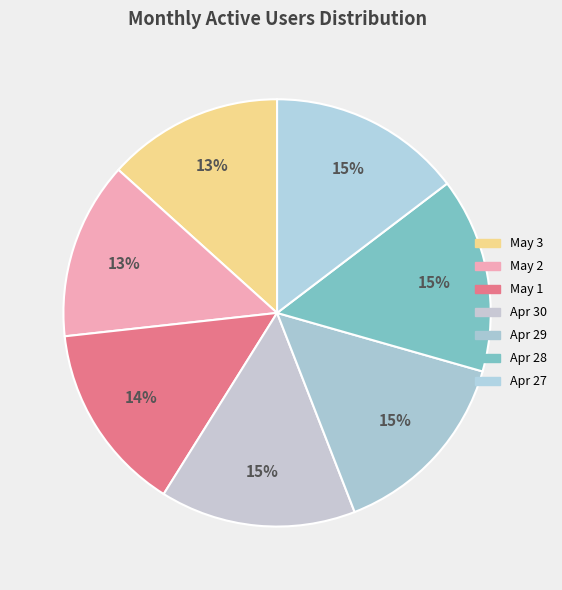

How many segments does this pie chart have?

7